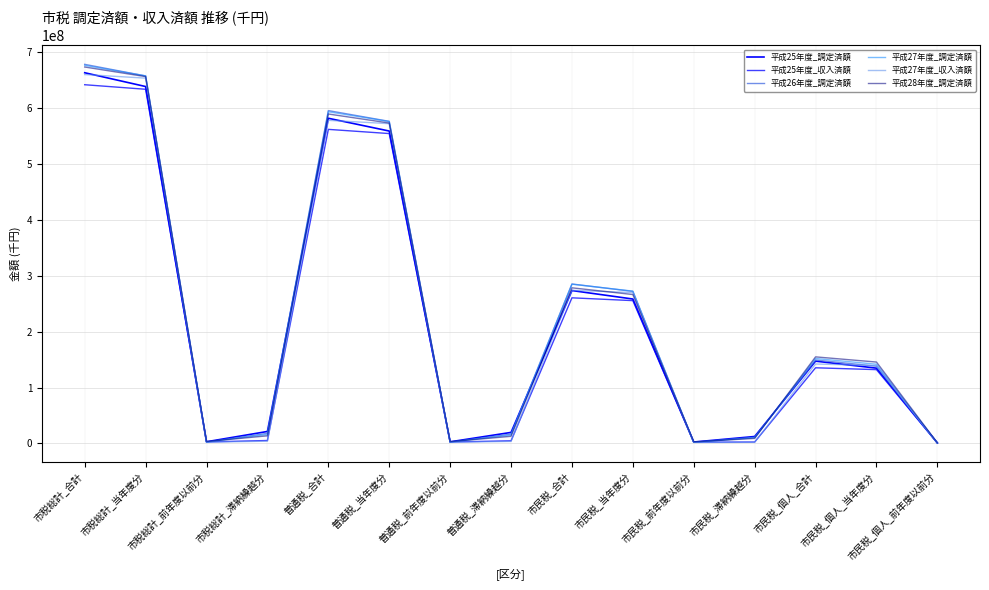

Is it true that 平成27年度_調定済額 equals 2468746 at 普通税_前年度以前分?

True